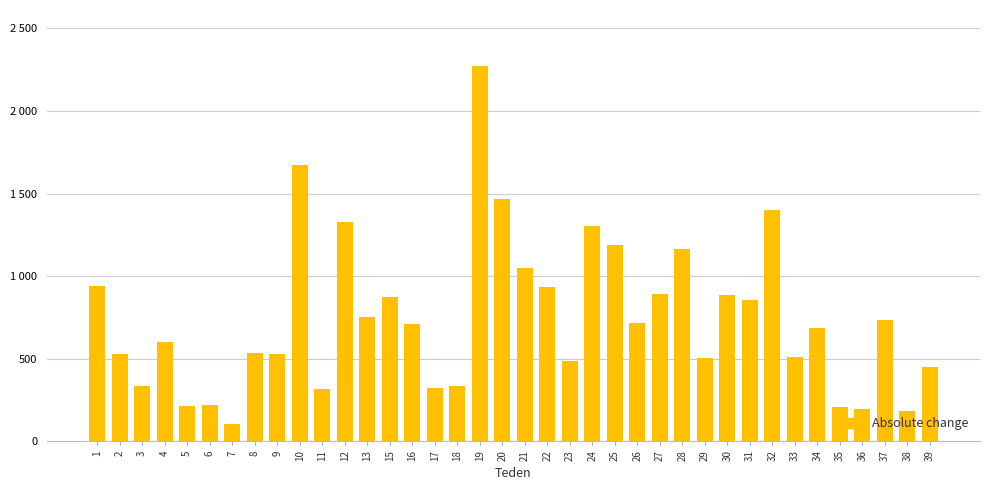

Rank the categories by value from highest to lowest.

19, 10, 20, 32, 12, 24, 25, 28, 21, 1, 22, 27, 30, 15, 31, 13, 37, 26, 16, 34, 4, 8, 2, 9, 33, 29, 23, 39, 18, 3, 17, 11, 6, 5, 35, 36, 38, 7